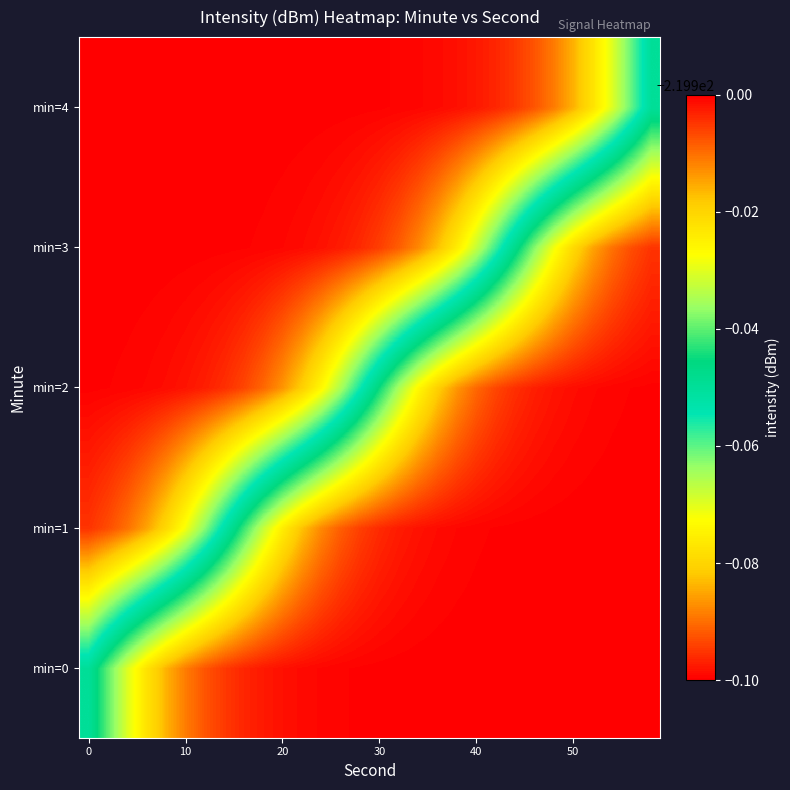

Rank the series by their average value, from highest to lowest.

min=0, min=1, min=2, min=3, min=4